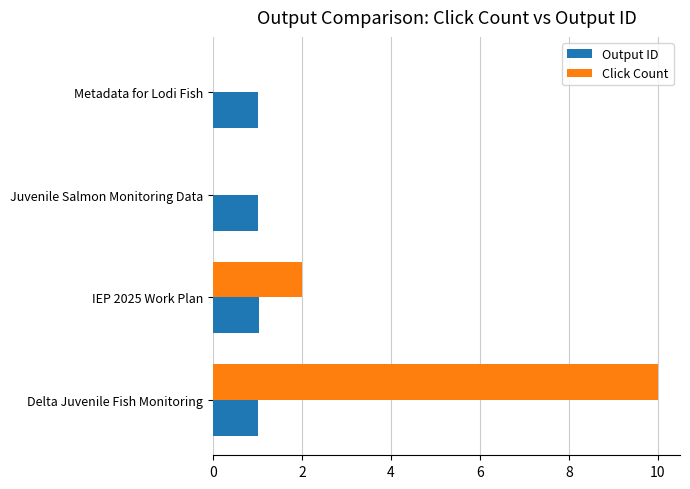

Between IEP 2025 Work Plan and Metadata for Lodi Fish, which series saw the biggest shift?

Click Count